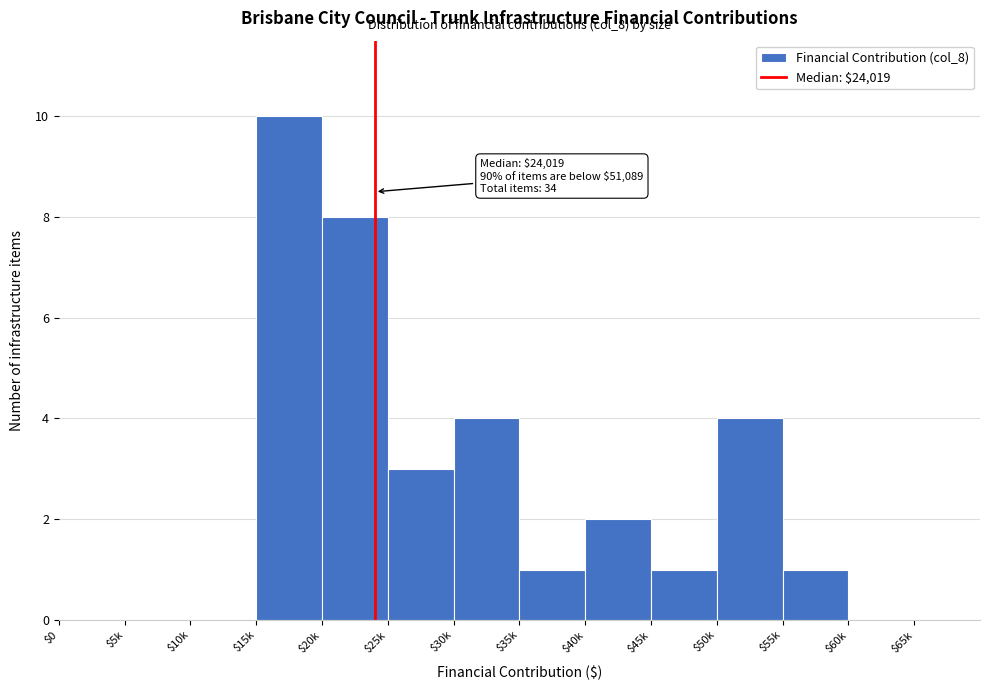

The value at $20k is 8. True or false?

True